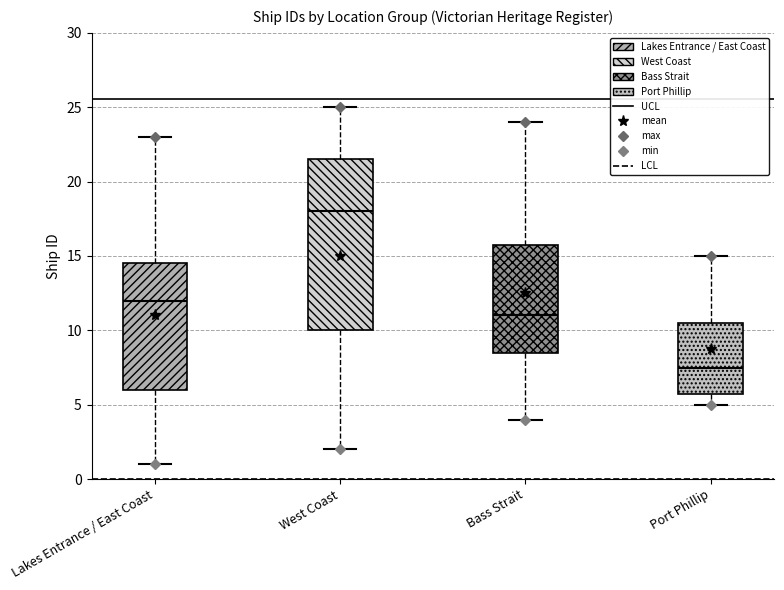

Comparing the boxes themselves (not the whiskers), which one is the tallest?

West Coast